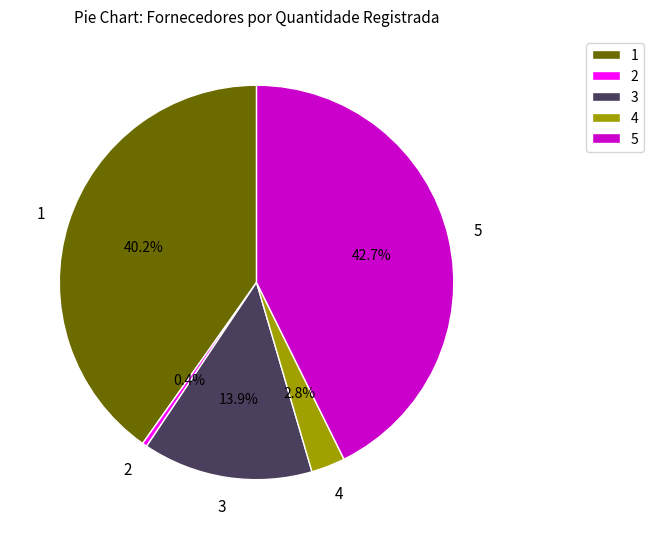

Does any single category account for the majority?

No